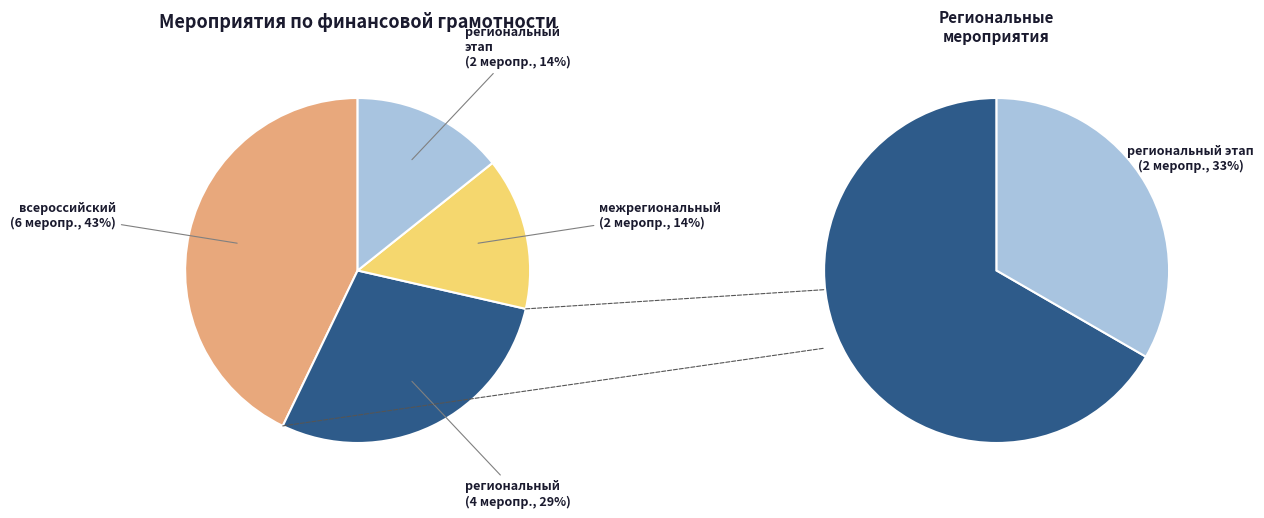

True or false: межрегиональный accounts for 9% of the total.

False